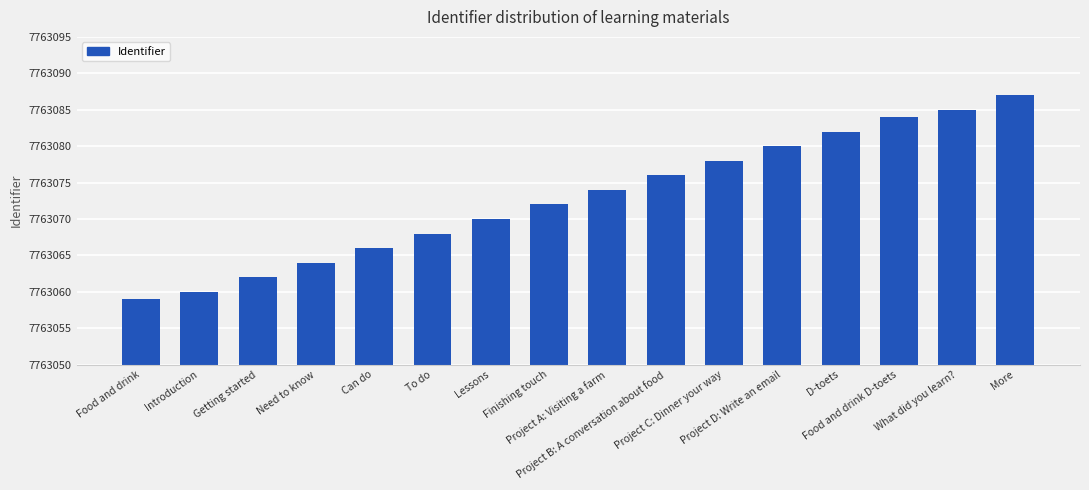

Which has a higher value, Food and drink or What did you learn??

What did you learn?